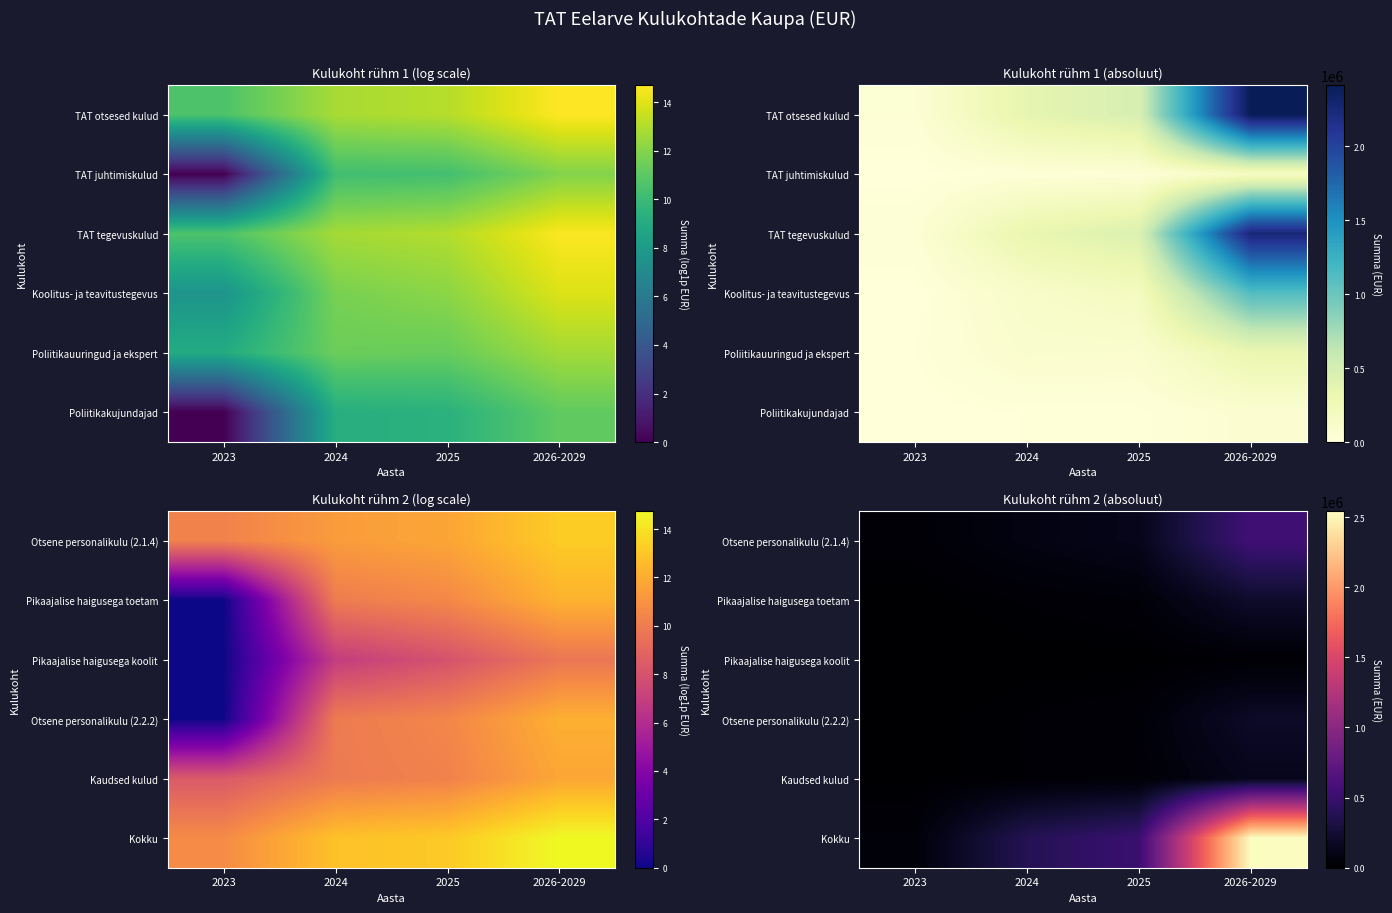

Which label corresponds to the smallest value in the chart?

2023